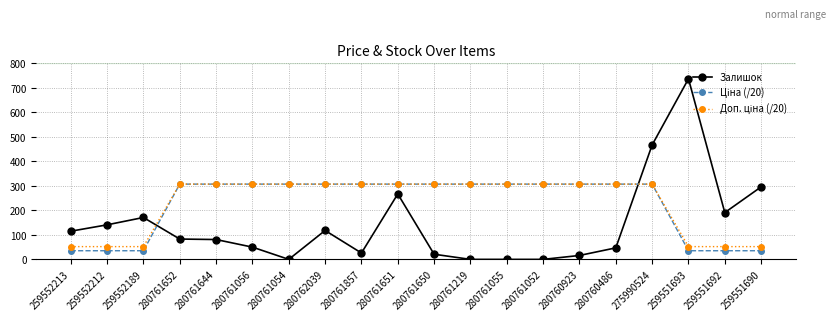

What is the value of the Залишок point at the 15th from the left?

16.0